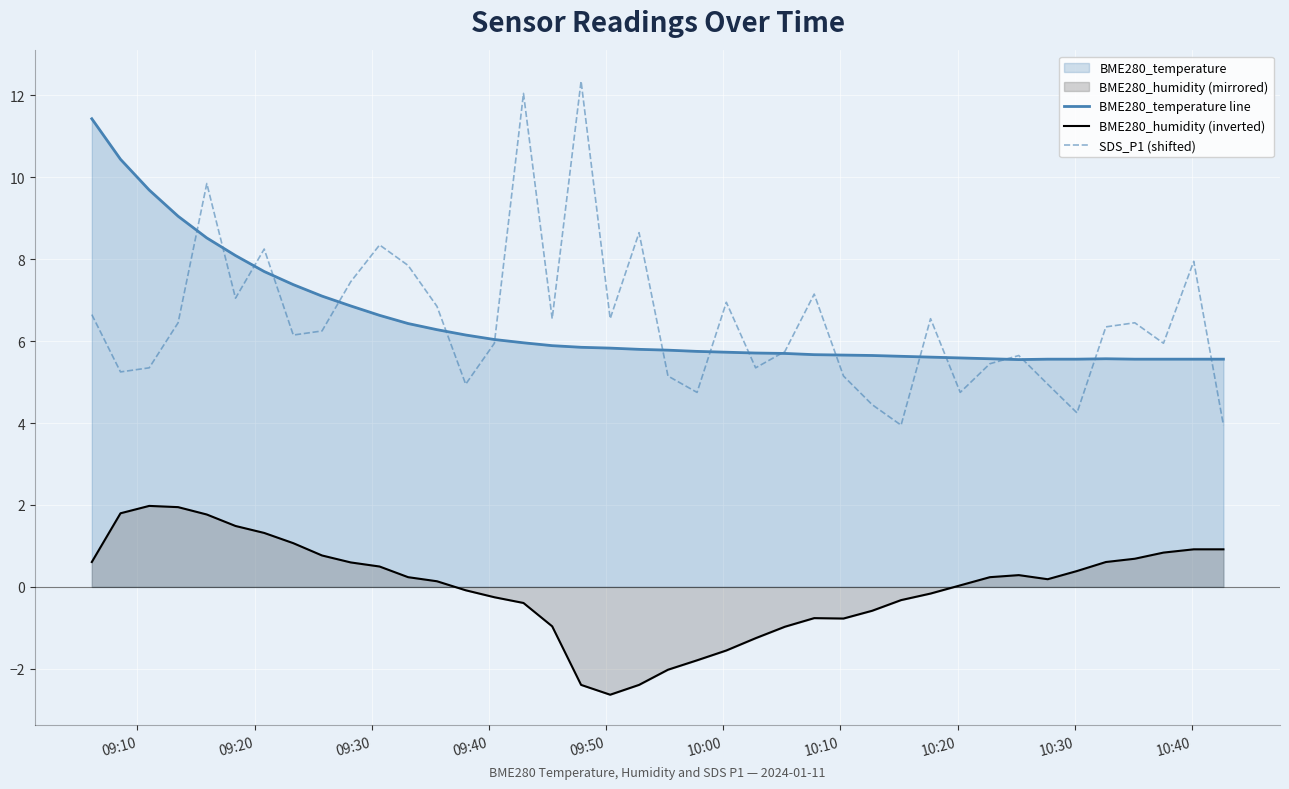

List the series in order of their peak value, lowest first.

BME280_humidity (inverted), BME280_temperature line, SDS_P1 (shifted)